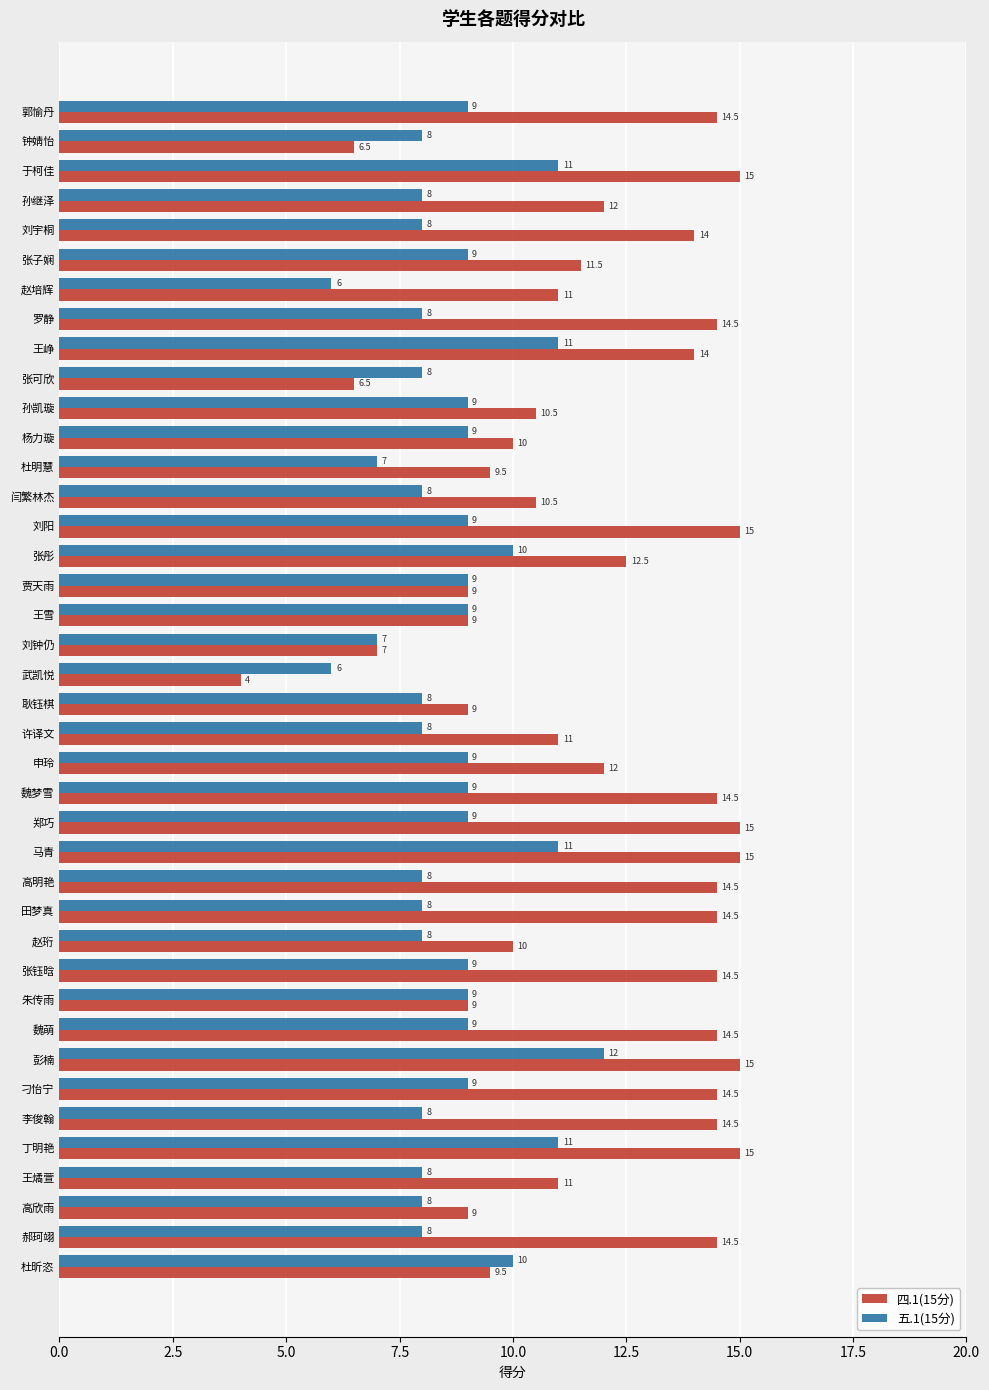

Which series has the largest total across all categories?

四.1(15分)